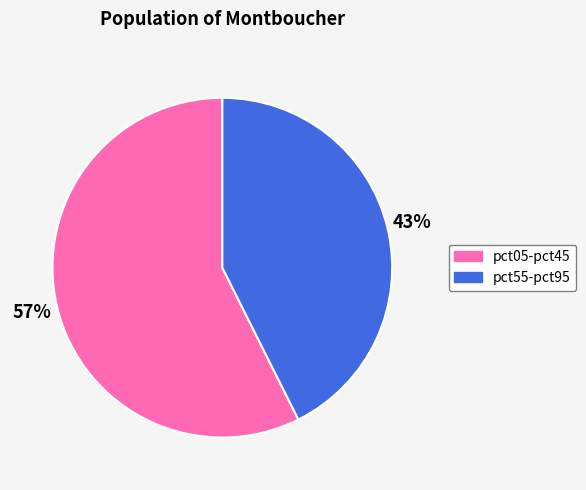

To the nearest percent, what is the average slice percentage?

50%